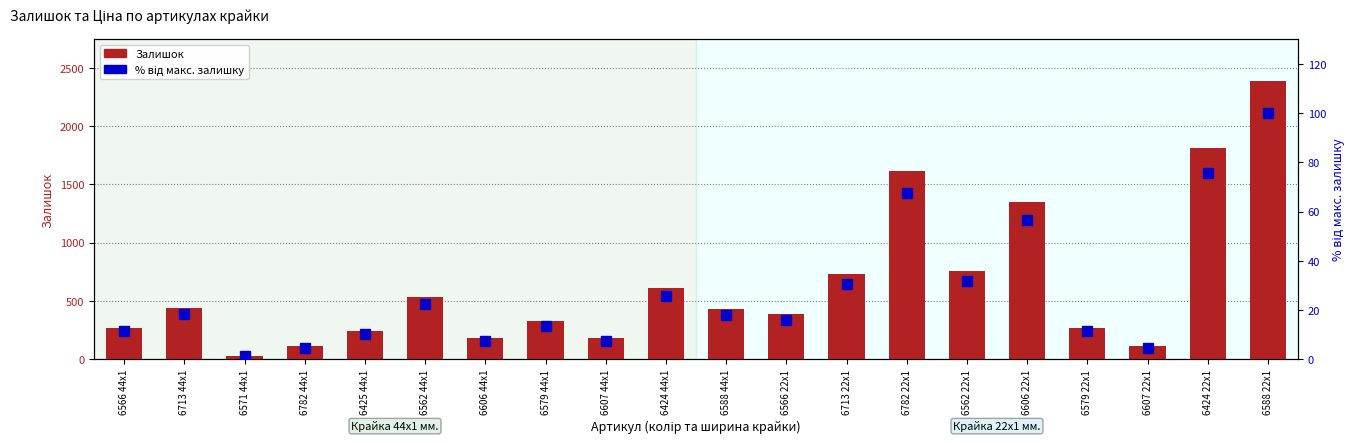

What is the difference between the maximum and minimum values in the % від макс. залишку series?

98.7